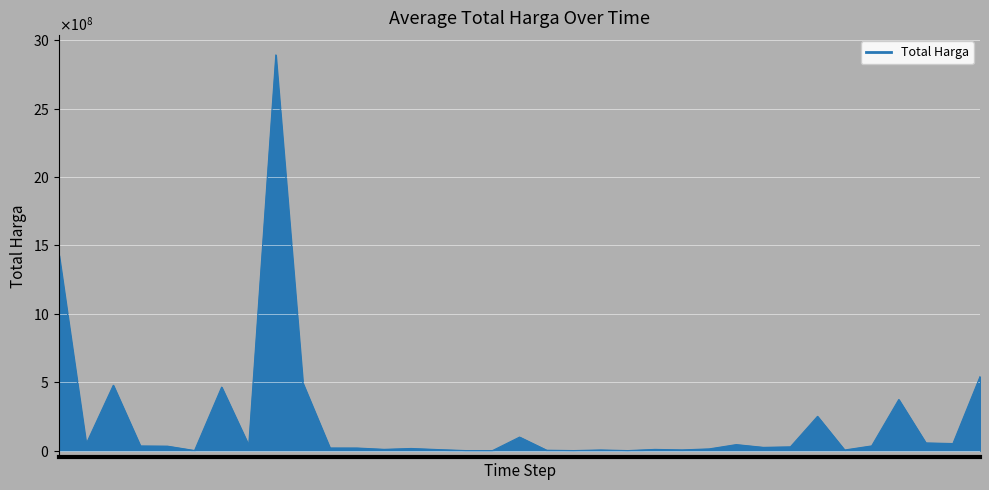

Does the chart have visible grid lines?

Yes